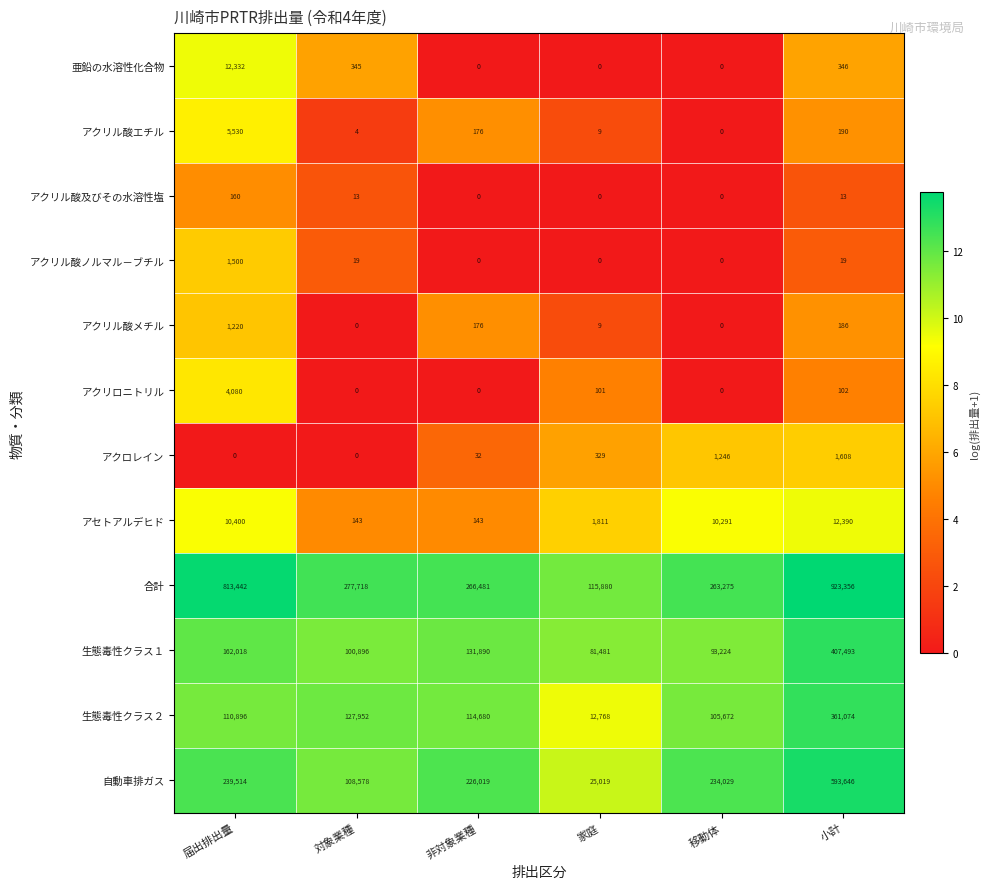

The 亜鉛の水溶性化合物 series shows 71 at 対象業種. True or false?

False